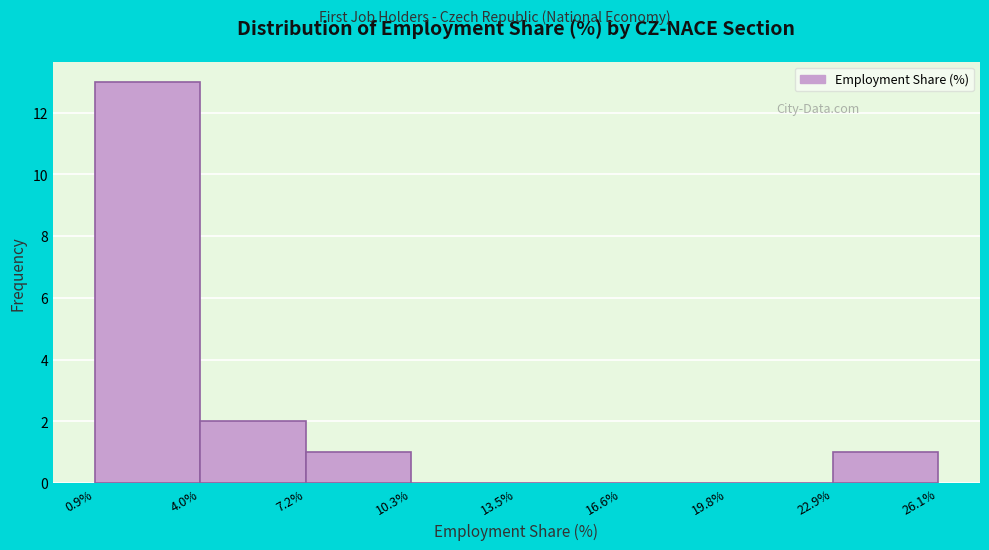

Which range on the x-axis has the tallest bar?

0.9% to 4.0%